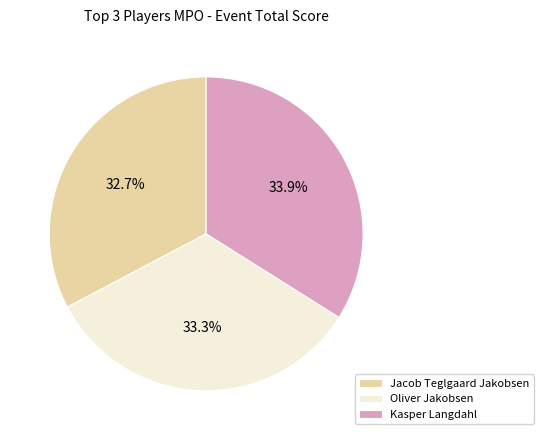

Is it true that Jacob Teglgaard Jakobsen is 39% of the pie?

False